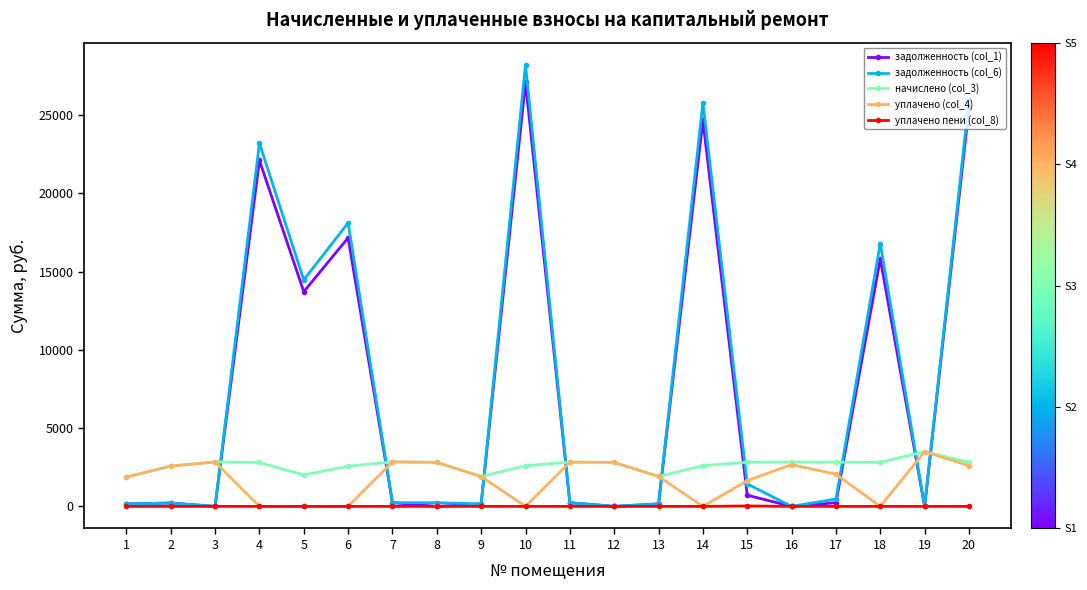

True or false: начислено (col_3) and задолженность (col_6) intersect in this chart.

True